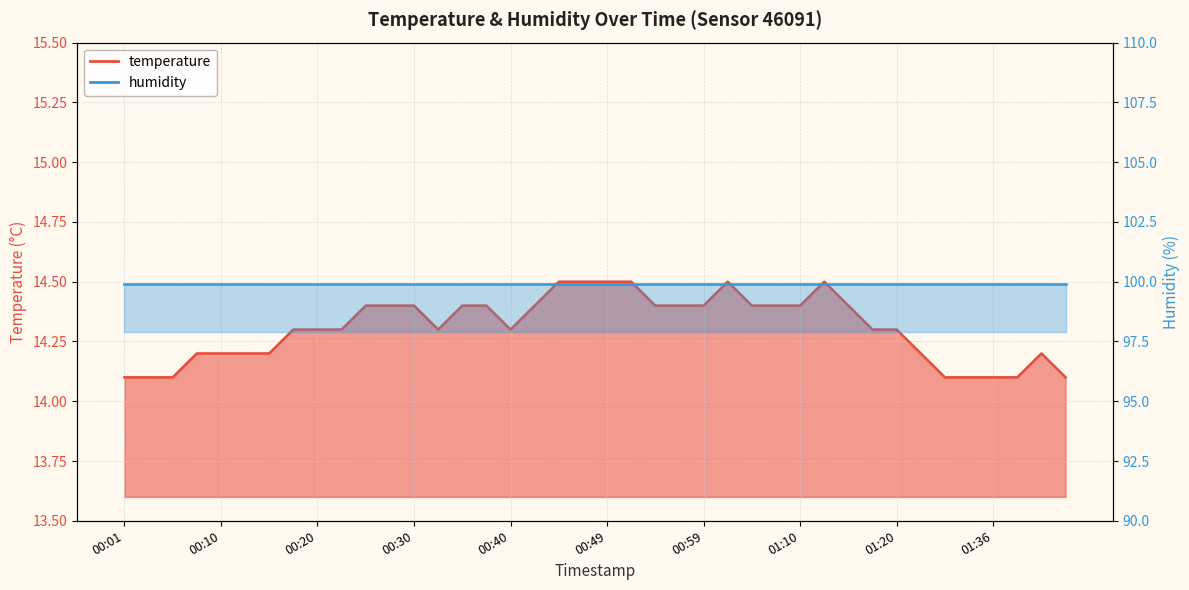

The value at 01:04 is 4.0. True or false?

False